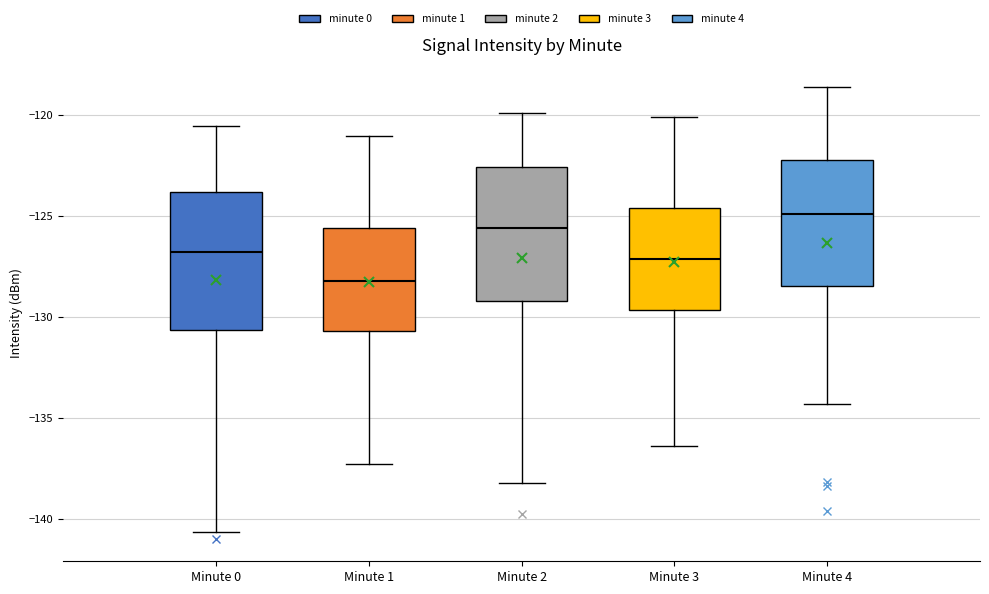

Where does the median line of the box for Minute 2 sit on the y-axis? The values are not printed on the chart, so give them approximately, as read against the axis.

-125.5